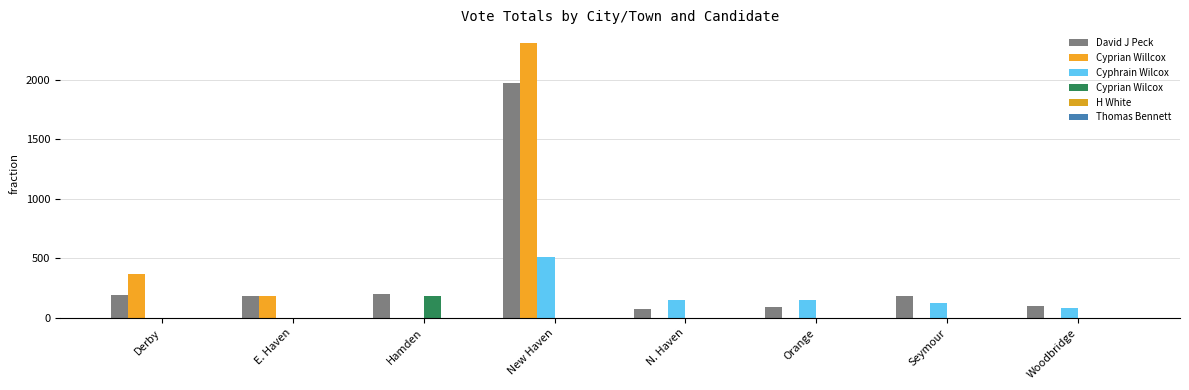

Reading left to right, what are all the values shown in this chart?

David J Peck: Derby=192	E. Haven=182	Hamden=200	New Haven=1971	N. Haven=78	Orange=92	Seymour=182	Woodbridge=98
Cyprian Willcox: Derby=371	E. Haven=181	Hamden=0	New Haven=2309	N. Haven=0	Orange=0	Seymour=0	Woodbridge=0
Cyphrain Wilcox: Derby=0	E. Haven=0	Hamden=0	New Haven=513	N. Haven=153	Orange=148	Seymour=130	Woodbridge=82
Cyprian Wilcox: Derby=0	E. Haven=0	Hamden=184	New Haven=0	N. Haven=0	Orange=0	Seymour=0	Woodbridge=0
H White: Derby=0	E. Haven=0	Hamden=0	New Haven=3	N. Haven=0	Orange=0	Seymour=0	Woodbridge=0
Thomas Bennett: Derby=0	E. Haven=0	Hamden=0	New Haven=2	N. Haven=0	Orange=0	Seymour=0	Woodbridge=0